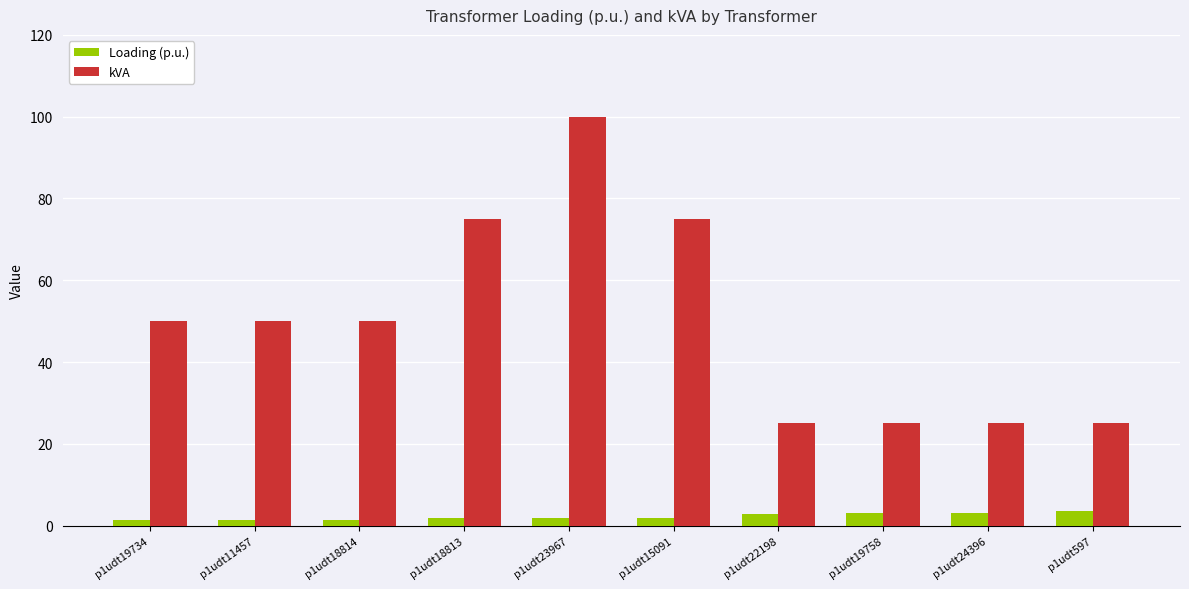

At which category is the sum across all series the highest?

p1udt23967